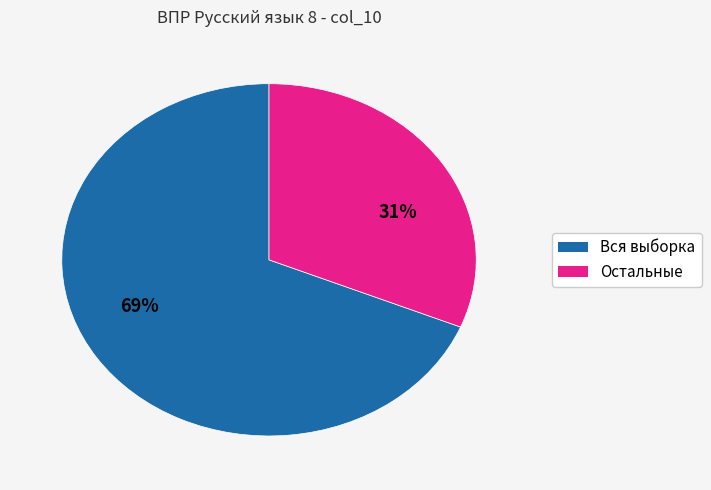

Does any single category account for the majority?

Yes